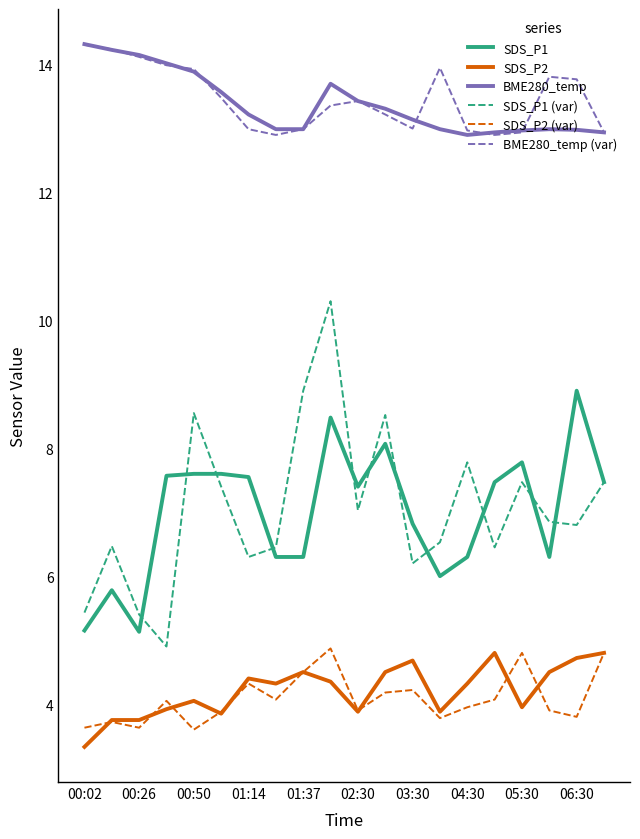

Which series has the widest spread of values?

SDS_P1 (var)